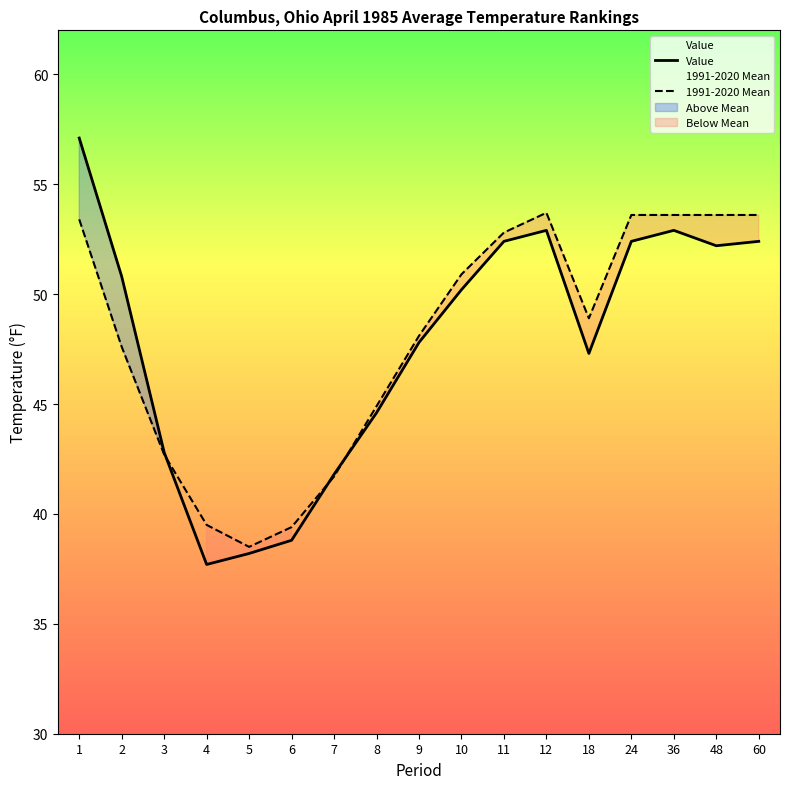

What is the spread (max minus min) of values at 10?

0.7